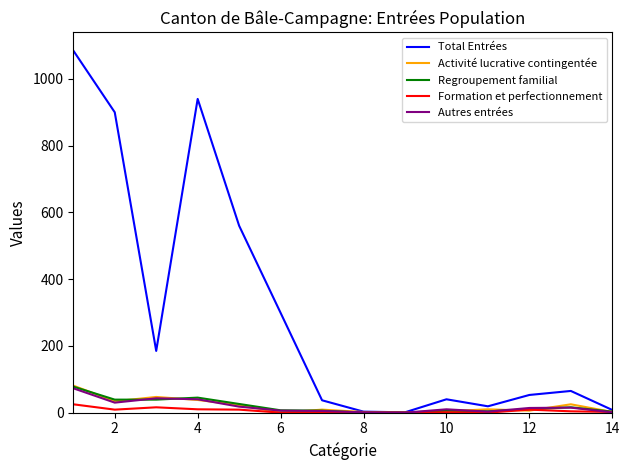

Which series has the largest total across all categories?

Total Entrées